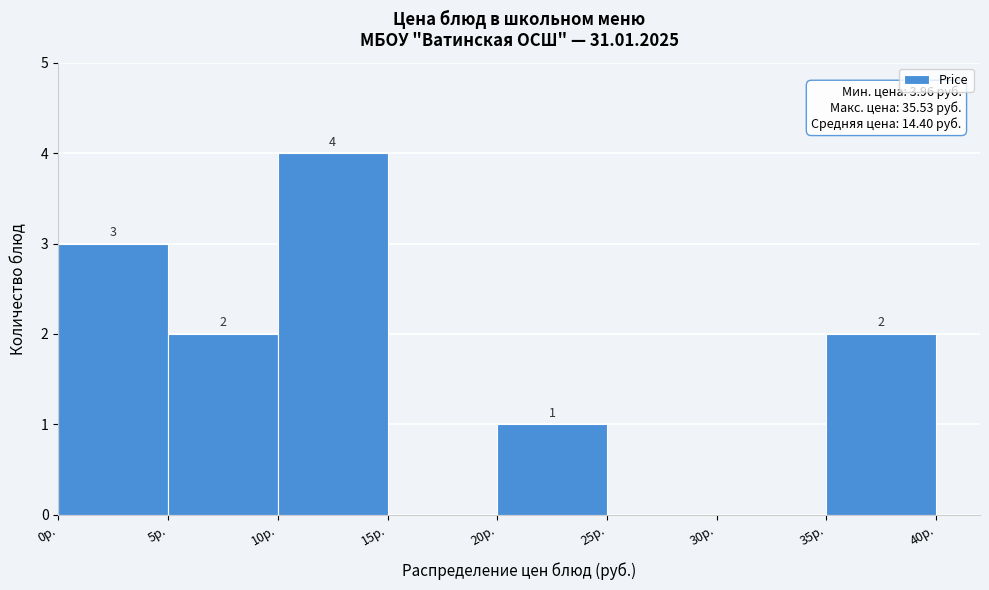

Which range on the x-axis has the tallest bar?

10 to 15